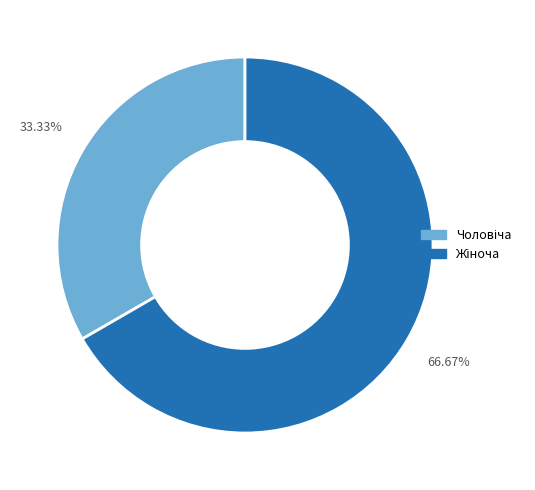

Is there a majority slice in this chart?

Yes